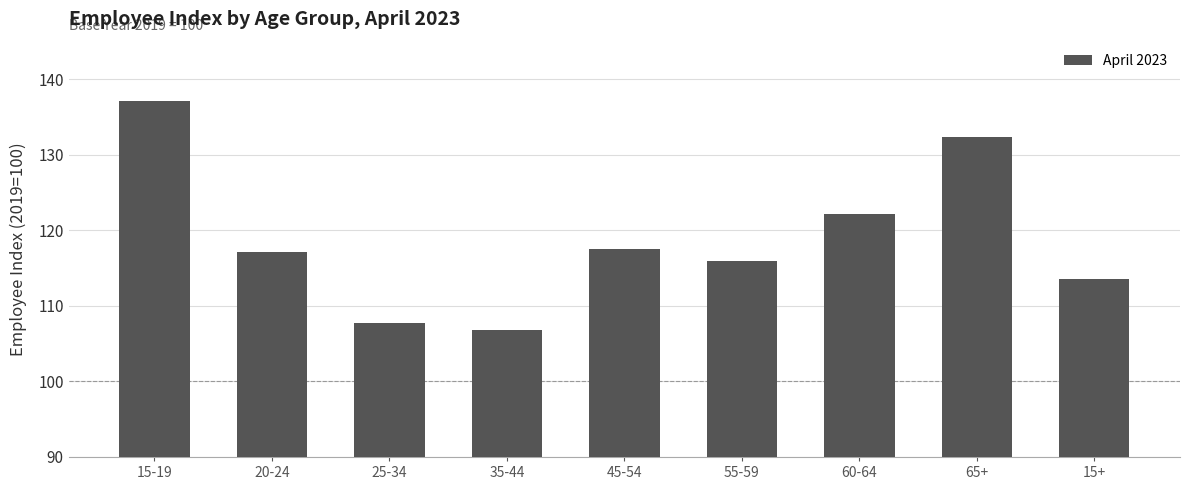

How many bars are there in total?

9